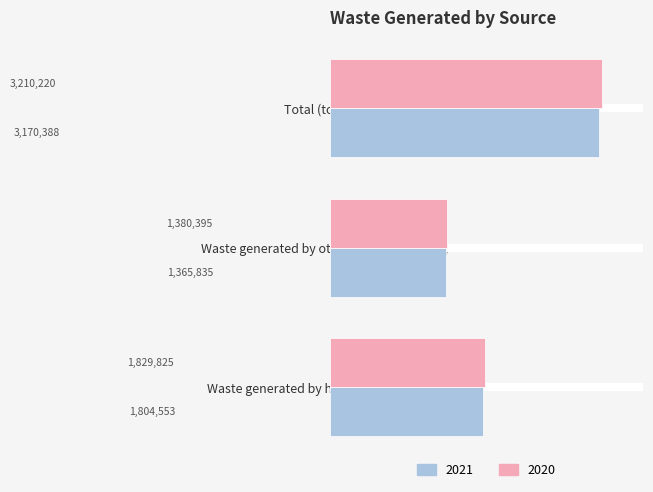

Which has a higher value, Total (tonnes) or Waste generated by other sources (tonnes)?

Total (tonnes)